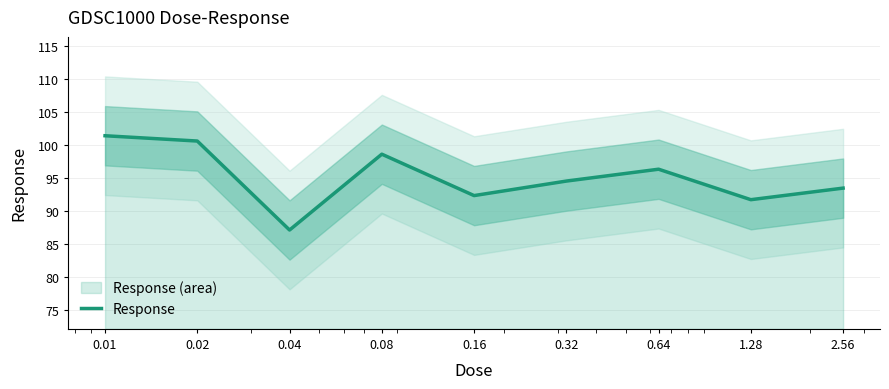

The chart shows a value of 154.8 at 2.56. True or false?

False